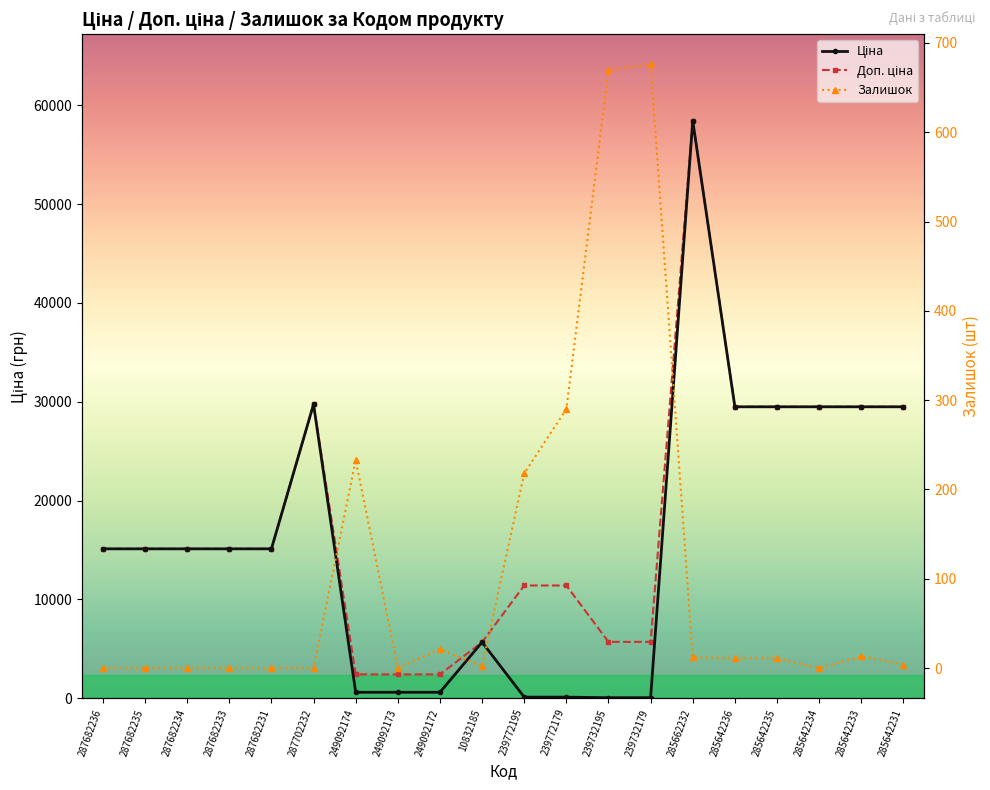

True or false: Залишок and Доп. ціна intersect in this chart.

False